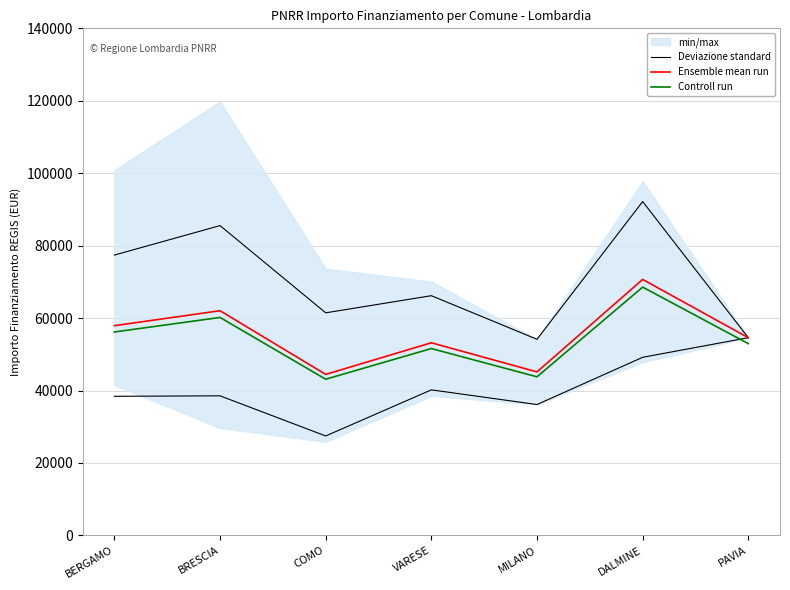

What is the label of the 6th point from the right?

BRESCIA